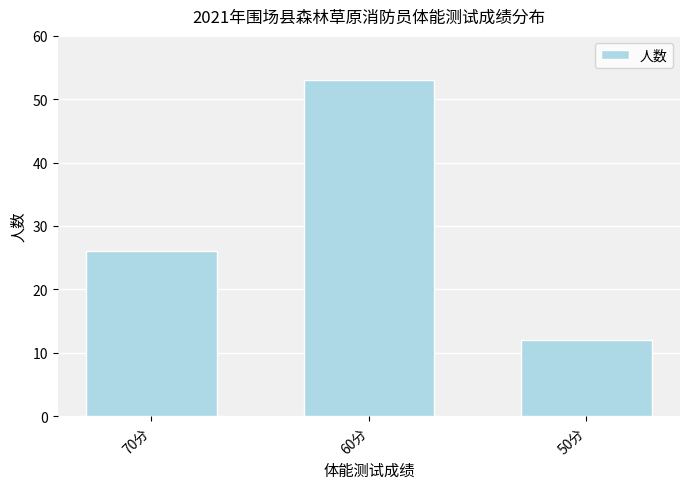

What value does the data have at 60分, to the nearest 5?

55